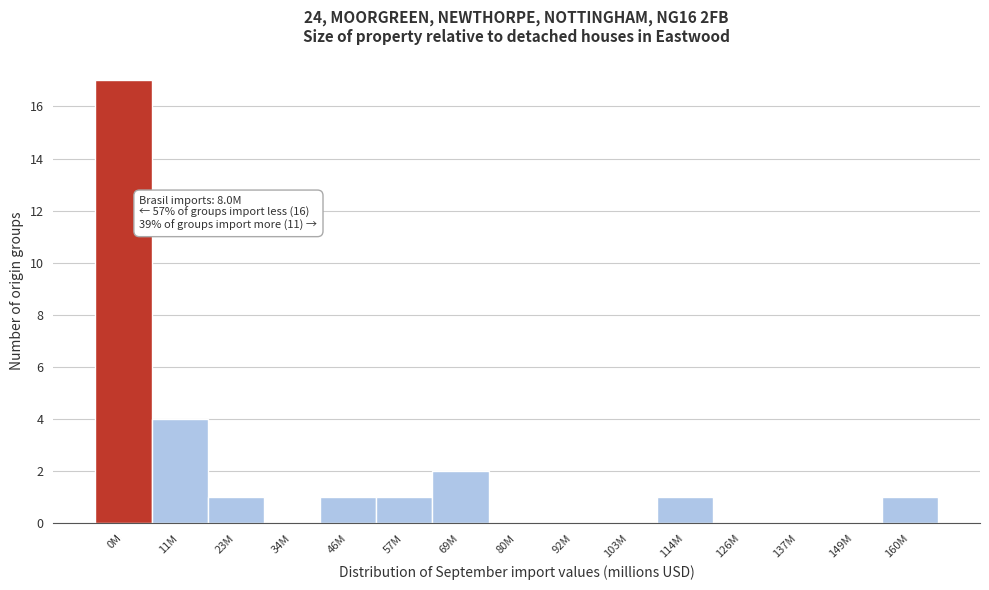

Reading left to right, extract all data points from this chart.

0M=17	11M=4	23M=1	34M=0	46M=1	57M=1	69M=2	80M=0	92M=0	103M=0	114M=1	126M=0	137M=0	149M=0	160M=1